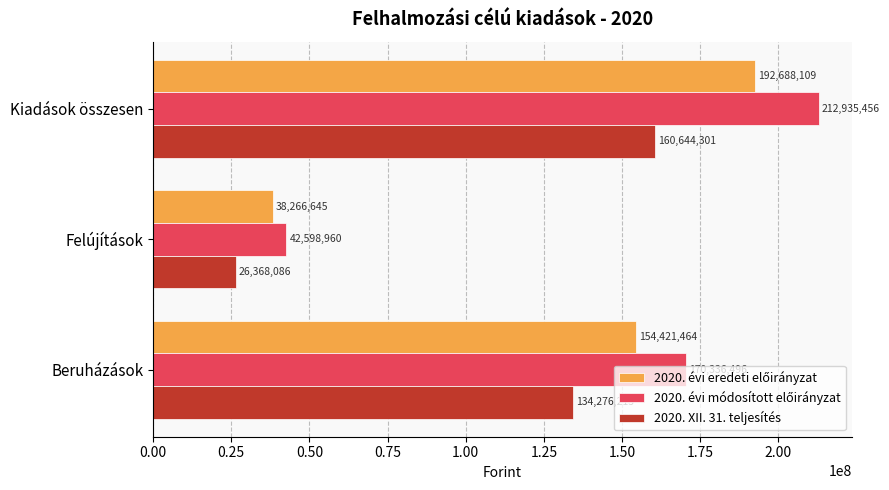

At how many categories does at least one series exceed 92585835?

2